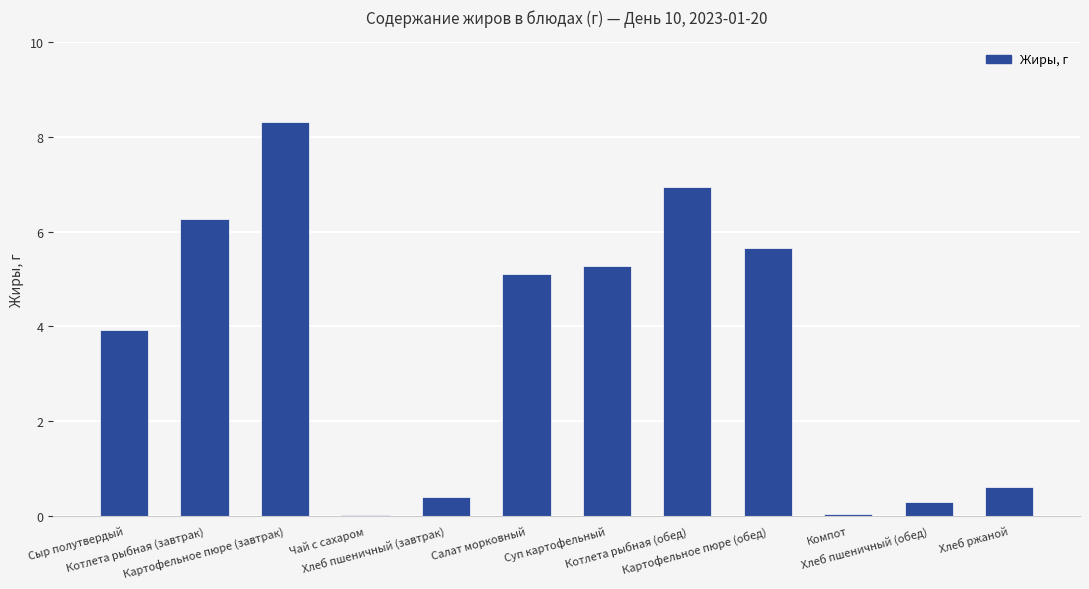

Where does the data first go above 5?

Котлета рыбная (завтрак)